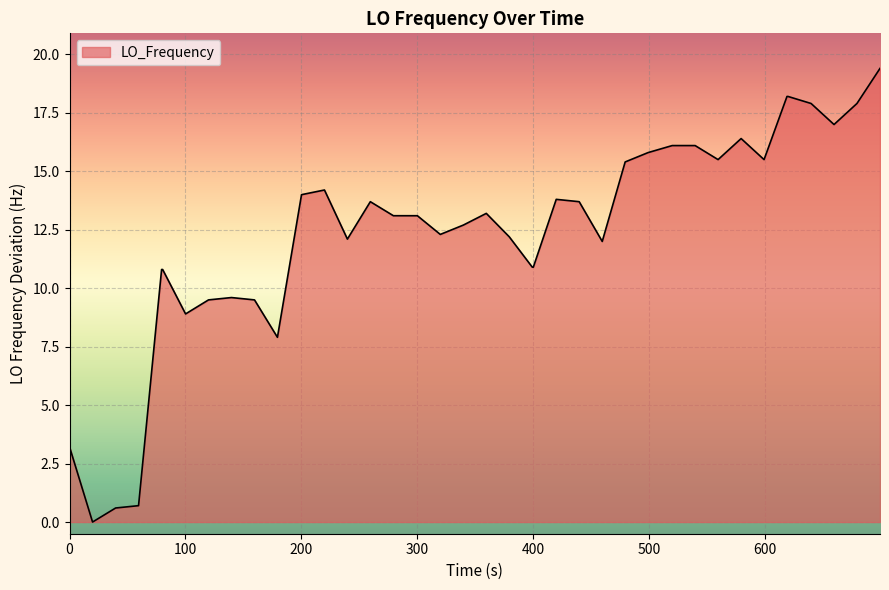

What is the greatest value displayed?

19.4